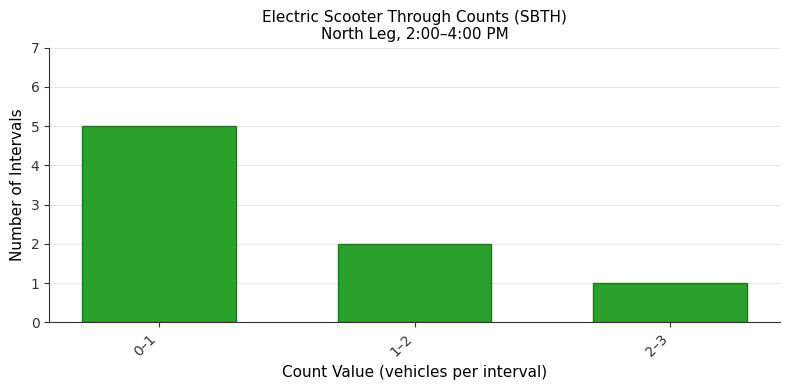

Reading right to left, list all the values displayed in this chart.

1	2	5